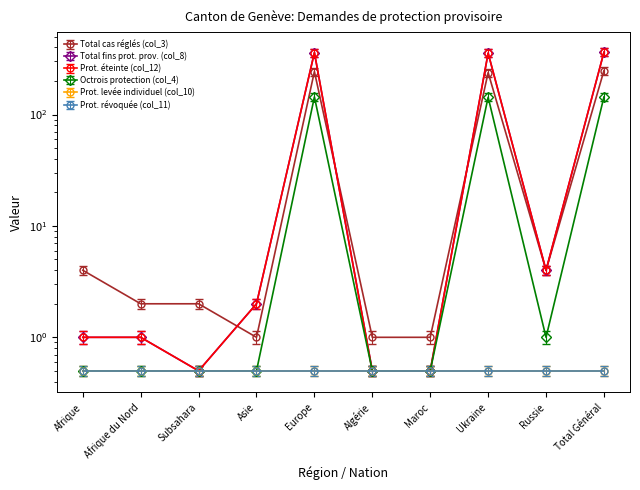

What is the sum of all Total fins prot. prov. (col_8) values?

1176.0